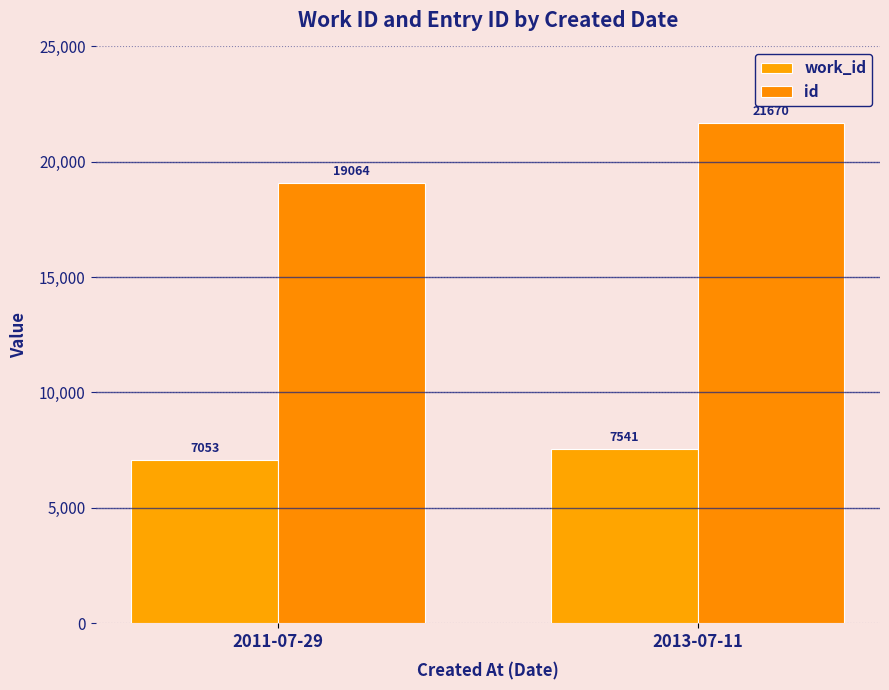

What is the average value of the work_id series?

7297